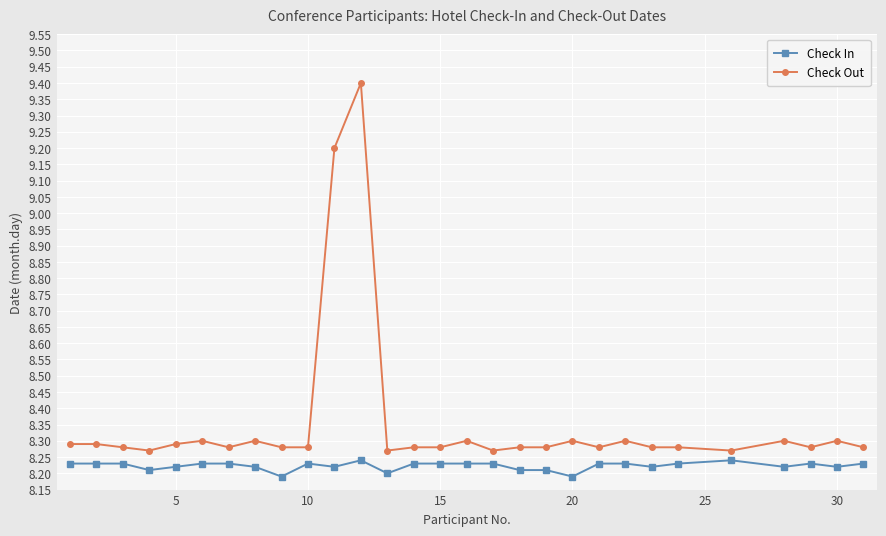

What is the maximum value shown in the chart?

9.4